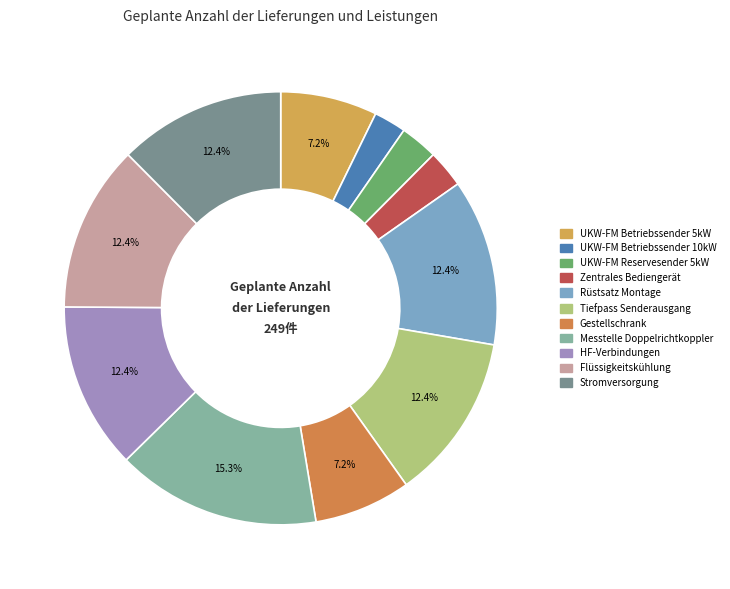

The UKW-FM Betriebssender 5kW slice represents 7% of the pie. True or false?

True